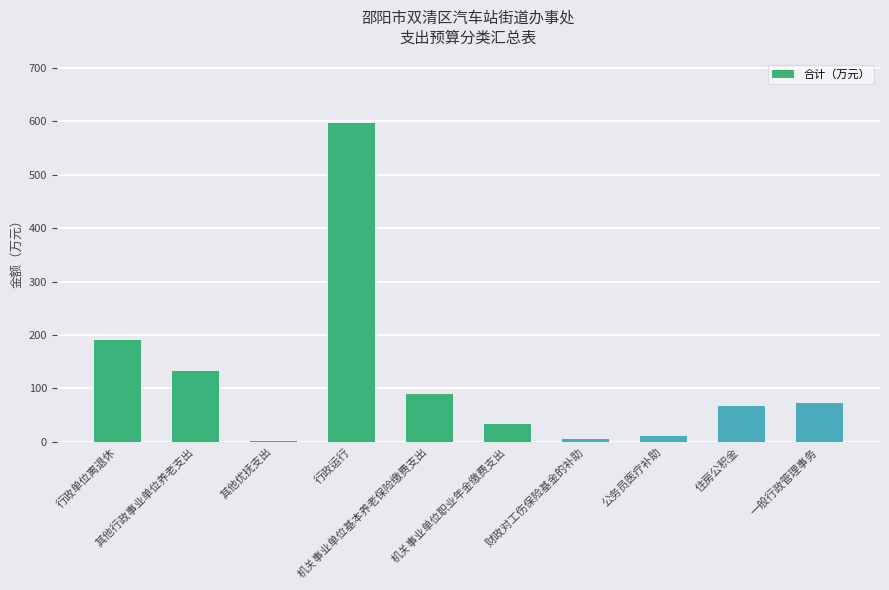

What is the sum of all values?

1195.6